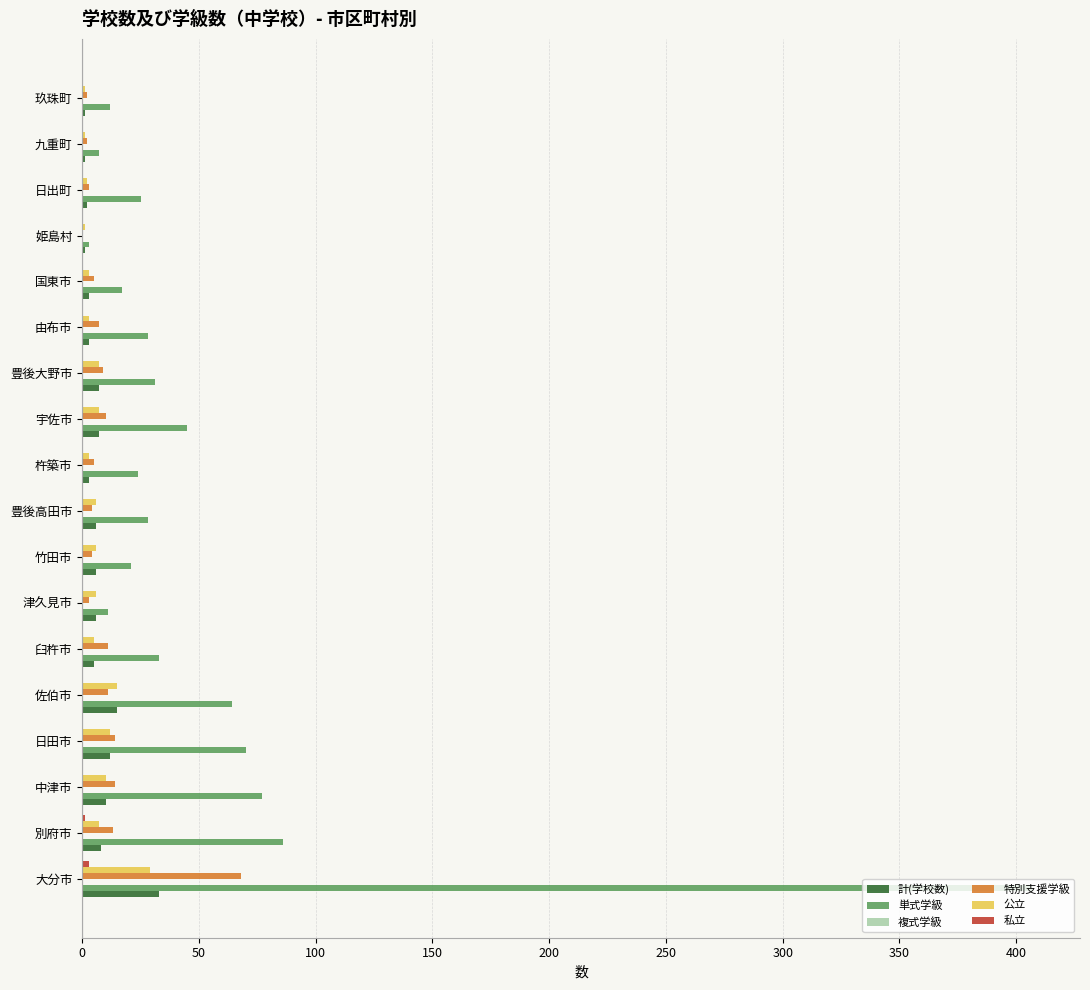

Which series changed the most between 日田市 and 国東市?

単式学級